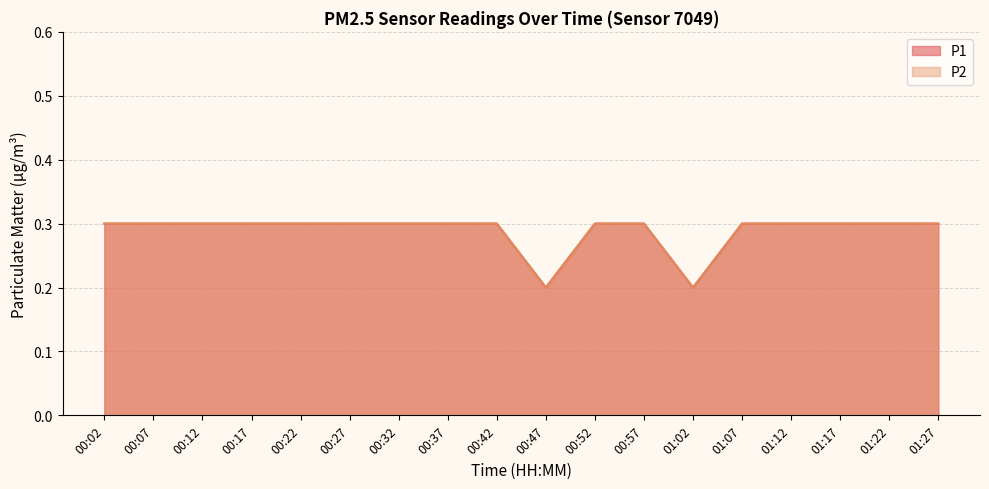

Reading left to right, what are all the values shown in this chart?

P1: 0.3	0.3	0.3	0.3	0.3	0.3	0.3	0.3	0.3	0.2	0.3	0.3	0.2	0.3	0.3	0.3	0.3	0.3
P2: 0.3	0.3	0.3	0.3	0.3	0.3	0.3	0.3	0.3	0.2	0.3	0.3	0.2	0.3	0.3	0.3	0.3	0.3